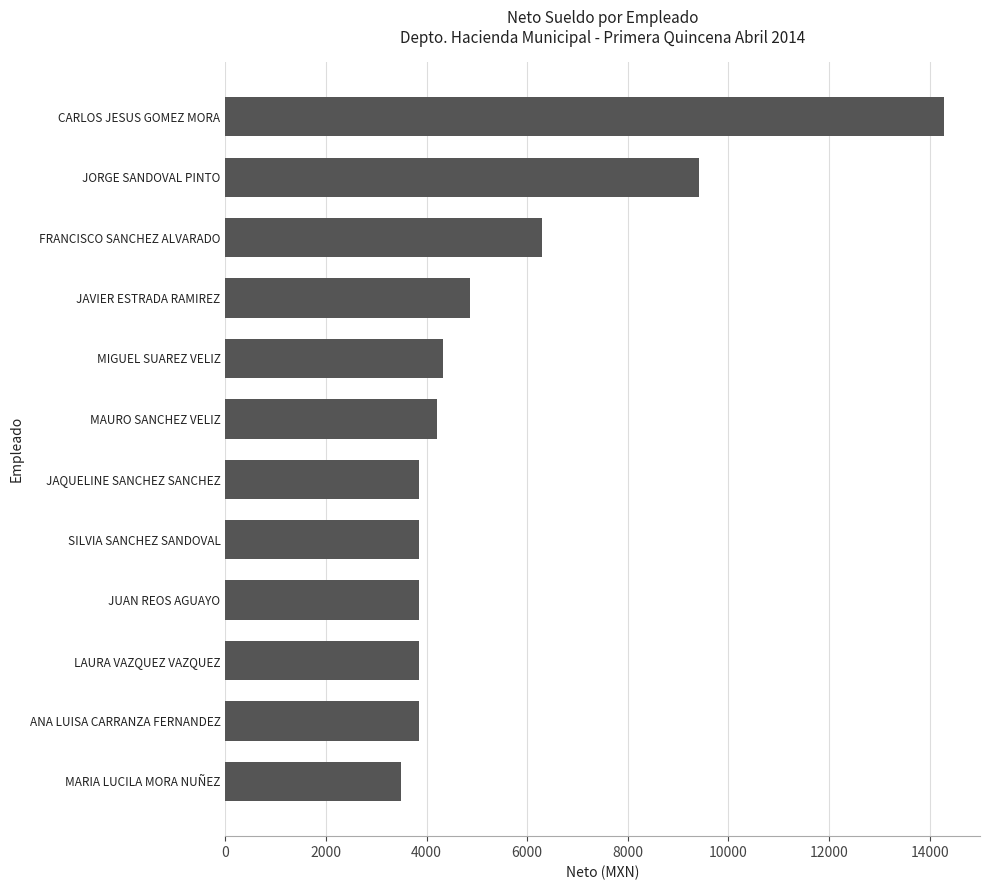

What is the difference between the maximum and minimum values?

10802